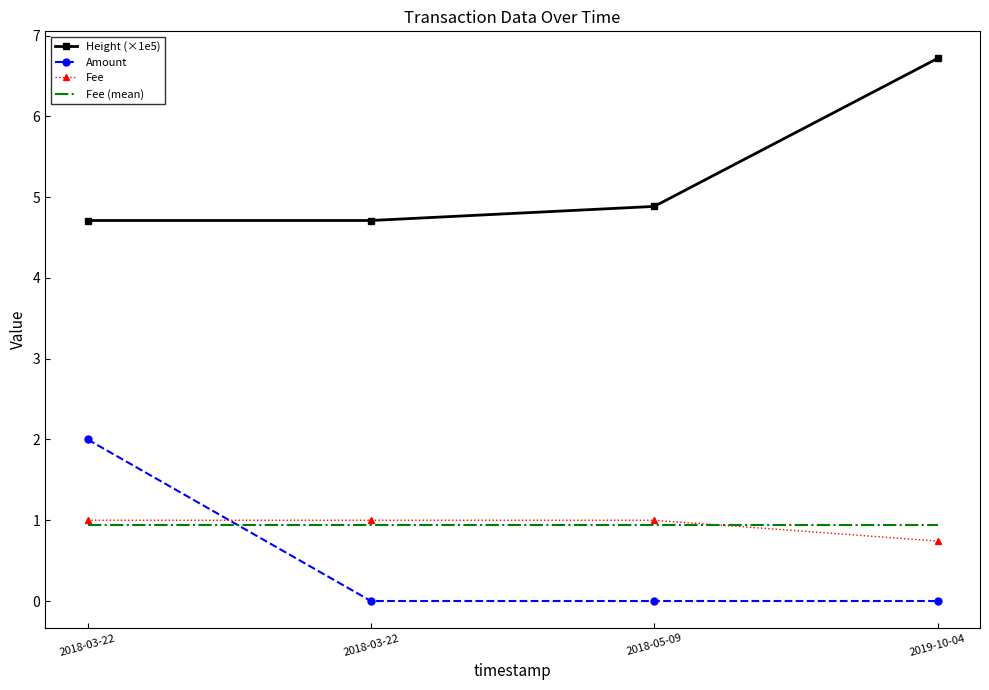

The value of Fee at 2018-05-09 is 1.5. True or false?

False